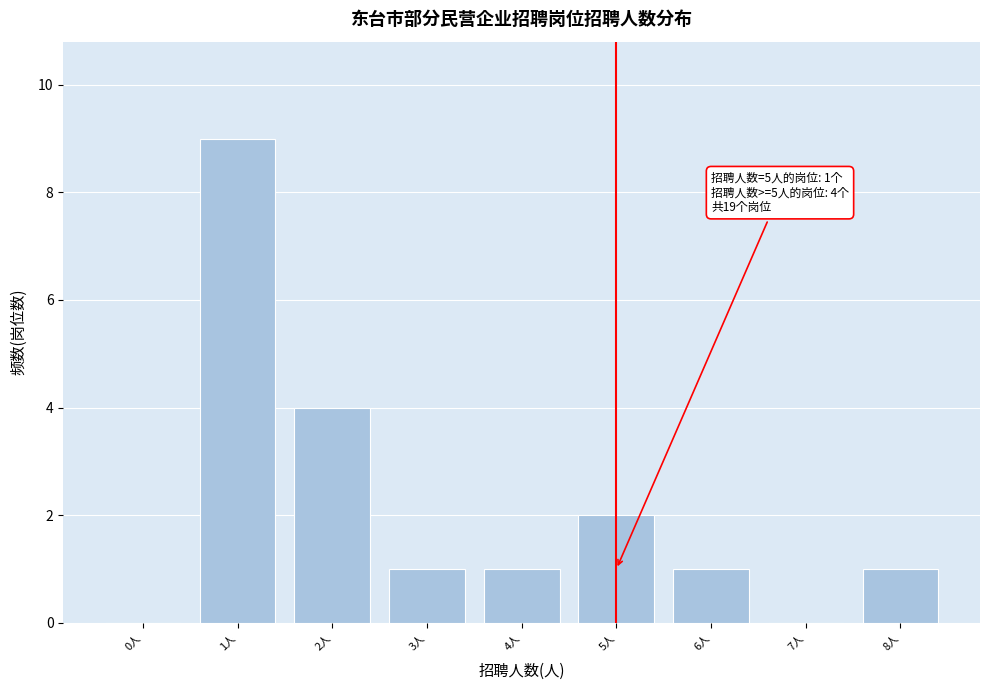

Reading right to left, list all the values displayed in this chart.

8人=1	7人=0	6人=1	5人=2	4人=1	3人=1	2人=4	1人=9	0人=0